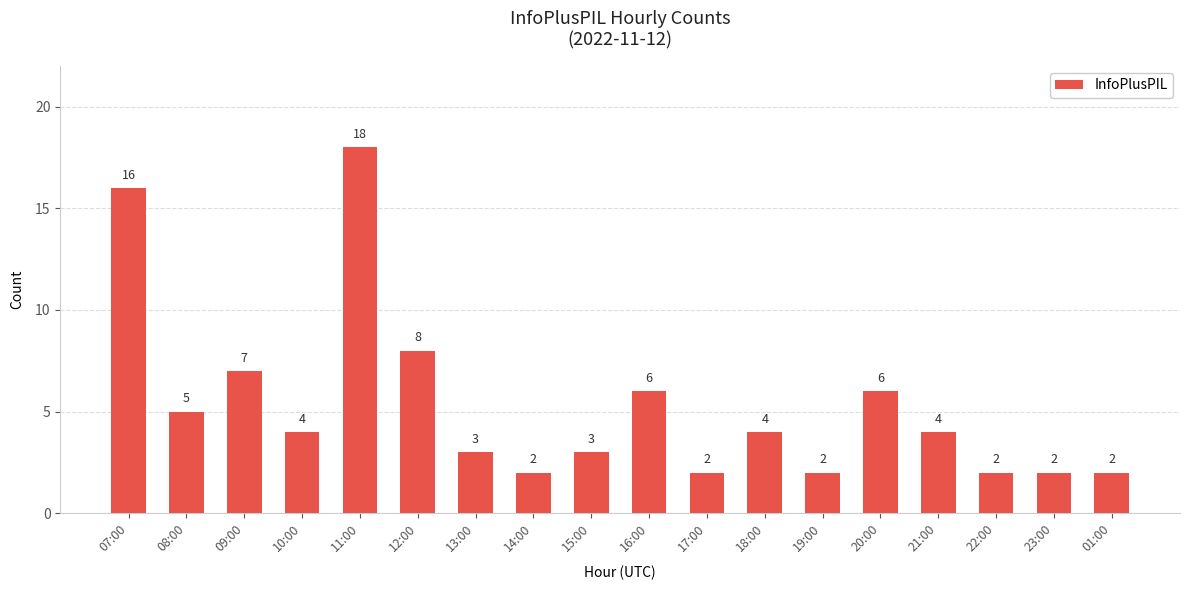

True or false: the data shows 2 at 23:00.

True